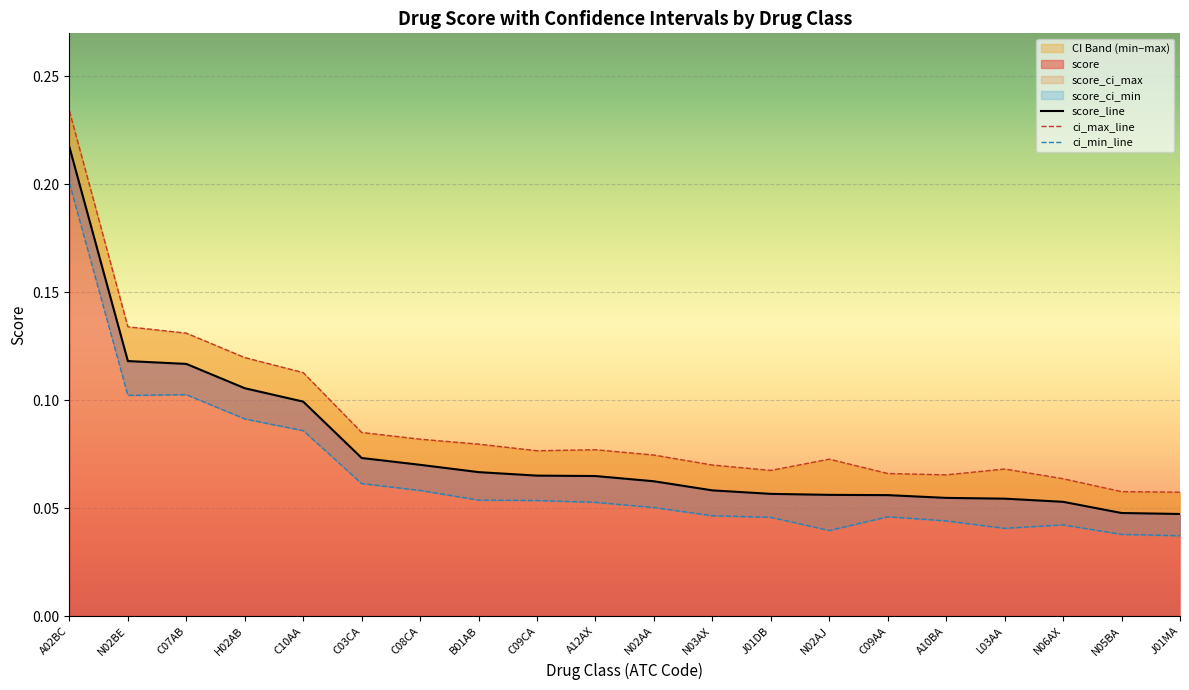

True or false: score and score_ci_max intersect in this chart.

False